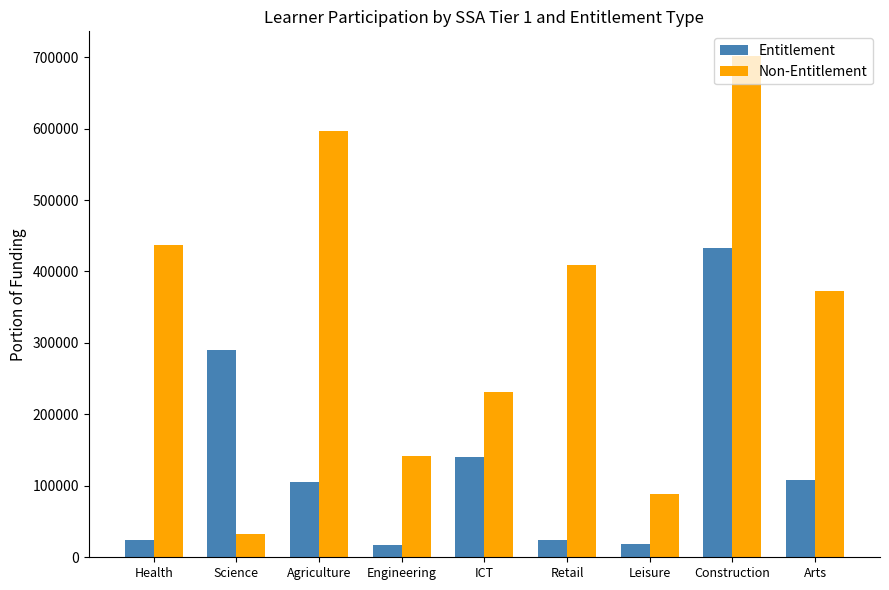

At which category is the sum across all series the highest?

Construction